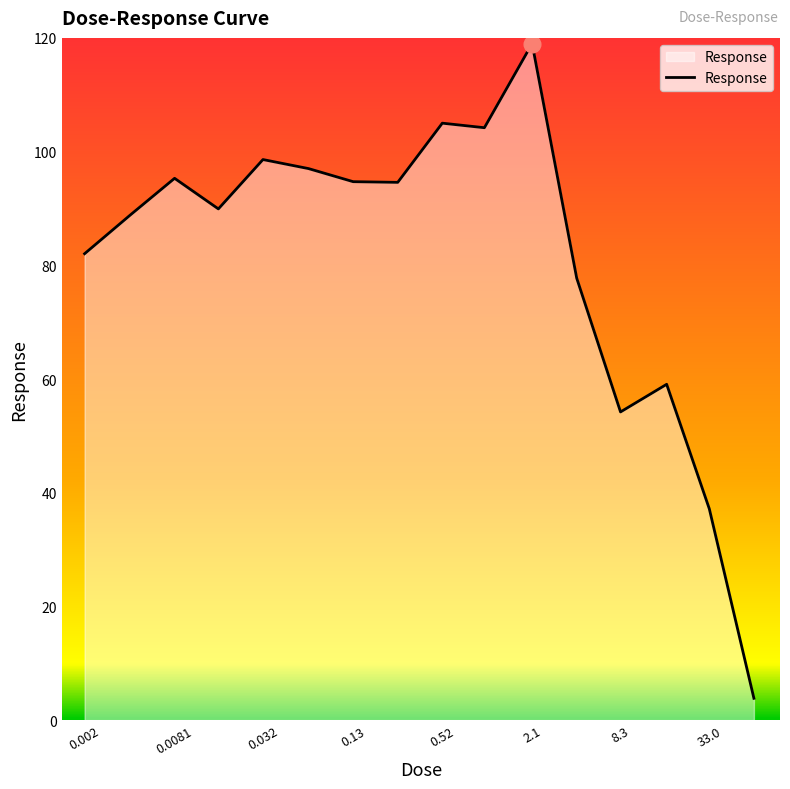

What is the greatest value displayed?

119.0